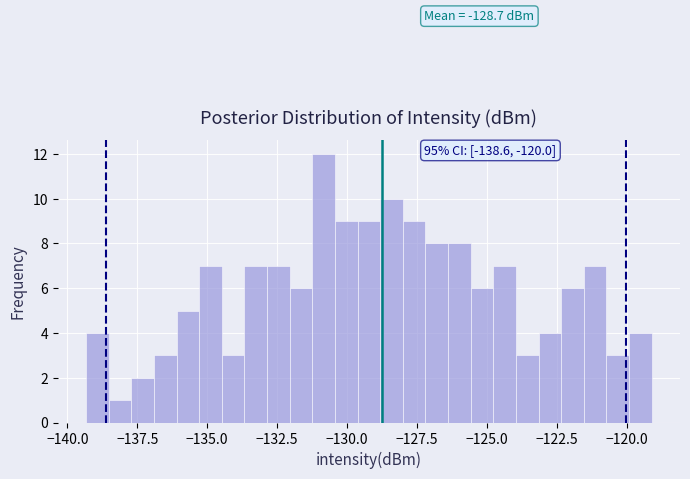

Read against the x-axis, roughly where is the centre of the tallest bar?

-131.0